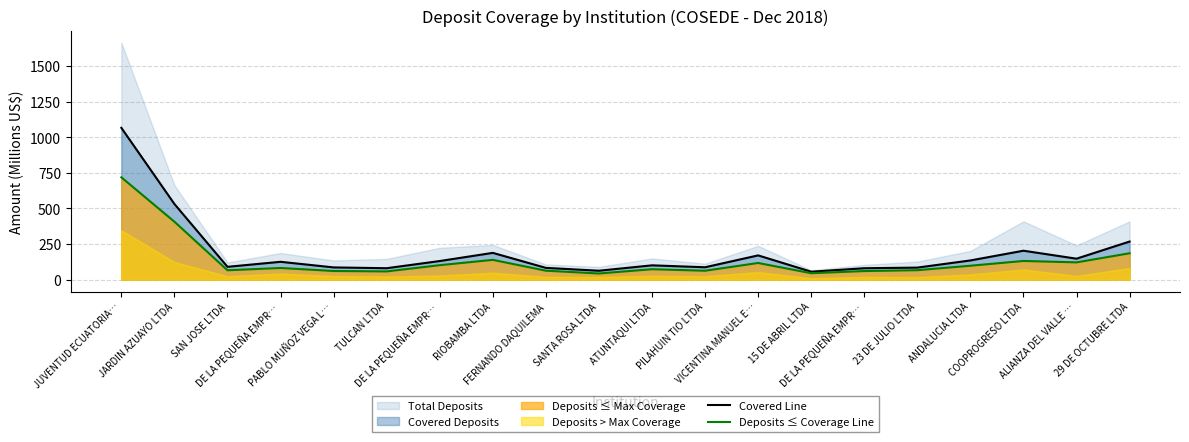

How many lines are shown in the chart?

2